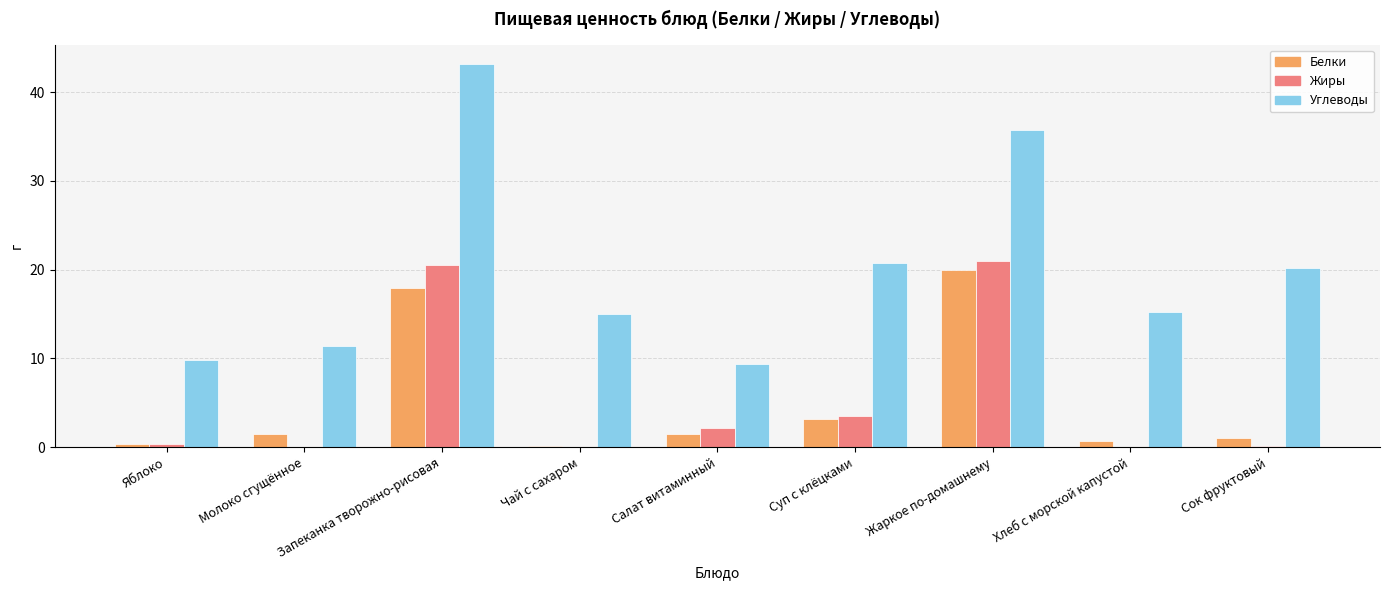

What is the sum of all Углеводы values?

180.6